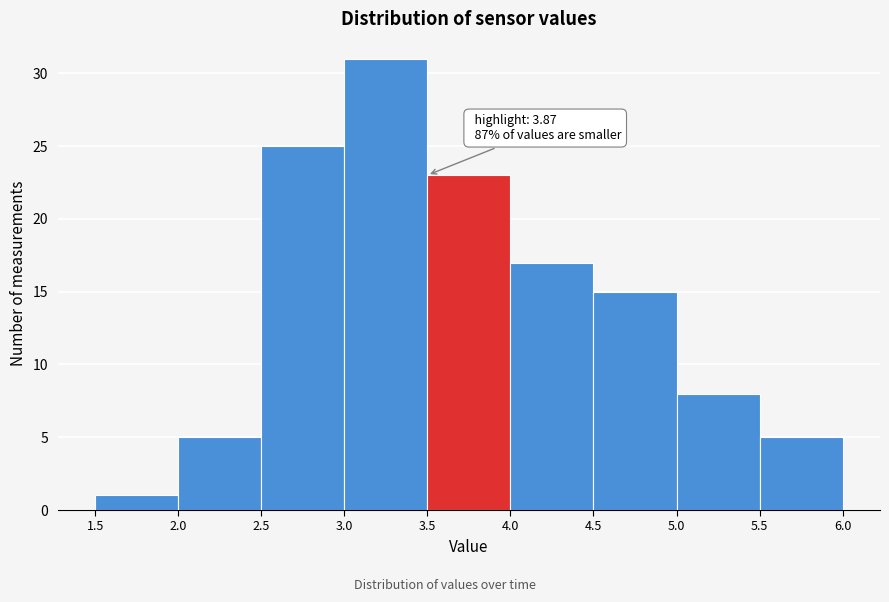

Which range on the x-axis has the tallest bar?

3.0 to 3.5